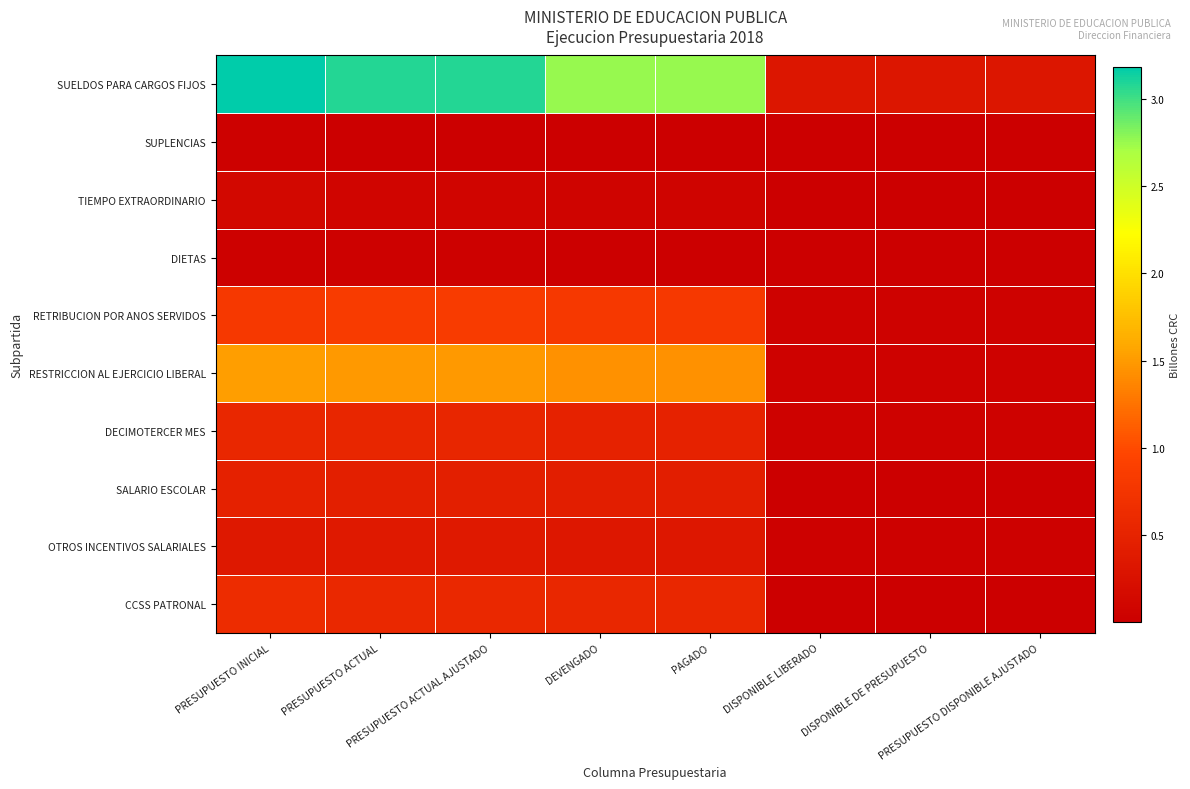

Reading left to right, what are all the values shown in this chart?

SUELDOS PARA CARGOS FIJOS: PRESUPUESTO INICIAL=3.2	PRESUPUESTO ACTUAL=3.1	PRESUPUESTO ACTUAL AJUSTADO=3.1	DEVENGADO=2.8	PAGADO=2.8	DISPONIBLE LIBERADO=0.3	DISPONIBLE DE PRESUPUESTO=0.3	PRESUPUESTO DISPONIBLE AJUSTADO=0.3
SUPLENCIAS: PRESUPUESTO INICIAL=0.0	PRESUPUESTO ACTUAL=0.0	PRESUPUESTO ACTUAL AJUSTADO=0.0	DEVENGADO=0.0	PAGADO=0.0	DISPONIBLE LIBERADO=0.0	DISPONIBLE DE PRESUPUESTO=0.0	PRESUPUESTO DISPONIBLE AJUSTADO=0.0
TIEMPO EXTRAORDINARIO: PRESUPUESTO INICIAL=0.1	PRESUPUESTO ACTUAL=0.1	PRESUPUESTO ACTUAL AJUSTADO=0.1	DEVENGADO=0.1	PAGADO=0.1	DISPONIBLE LIBERADO=0.0	DISPONIBLE DE PRESUPUESTO=0.0	PRESUPUESTO DISPONIBLE AJUSTADO=0.0
DIETAS: PRESUPUESTO INICIAL=0.0	PRESUPUESTO ACTUAL=0.0	PRESUPUESTO ACTUAL AJUSTADO=0.0	DEVENGADO=0.0	PAGADO=0.0	DISPONIBLE LIBERADO=0.0	DISPONIBLE DE PRESUPUESTO=0.0	PRESUPUESTO DISPONIBLE AJUSTADO=0.0
RETRIBUCION POR ANOS SERVIDOS: PRESUPUESTO INICIAL=0.8	PRESUPUESTO ACTUAL=0.8	PRESUPUESTO ACTUAL AJUSTADO=0.8	DEVENGADO=0.8	PAGADO=0.8	DISPONIBLE LIBERADO=0.1	DISPONIBLE DE PRESUPUESTO=0.1	PRESUPUESTO DISPONIBLE AJUSTADO=0.1
RESTRICCION AL EJERCICIO LIBERAL: PRESUPUESTO INICIAL=1.5	PRESUPUESTO ACTUAL=1.5	PRESUPUESTO ACTUAL AJUSTADO=1.5	DEVENGADO=1.4	PAGADO=1.4	DISPONIBLE LIBERADO=0.1	DISPONIBLE DE PRESUPUESTO=0.1	PRESUPUESTO DISPONIBLE AJUSTADO=0.1
DECIMOTERCER MES: PRESUPUESTO INICIAL=0.6	PRESUPUESTO ACTUAL=0.5	PRESUPUESTO ACTUAL AJUSTADO=0.5	DEVENGADO=0.5	PAGADO=0.5	DISPONIBLE LIBERADO=0.1	DISPONIBLE DE PRESUPUESTO=0.1	PRESUPUESTO DISPONIBLE AJUSTADO=0.1
SALARIO ESCOLAR: PRESUPUESTO INICIAL=0.5	PRESUPUESTO ACTUAL=0.4	PRESUPUESTO ACTUAL AJUSTADO=0.4	DEVENGADO=0.4	PAGADO=0.4	DISPONIBLE LIBERADO=0.0	DISPONIBLE DE PRESUPUESTO=0.0	PRESUPUESTO DISPONIBLE AJUSTADO=0.0
OTROS INCENTIVOS SALARIALES: PRESUPUESTO INICIAL=0.3	PRESUPUESTO ACTUAL=0.4	PRESUPUESTO ACTUAL AJUSTADO=0.4	DEVENGADO=0.3	PAGADO=0.3	DISPONIBLE LIBERADO=0.0	DISPONIBLE DE PRESUPUESTO=0.0	PRESUPUESTO DISPONIBLE AJUSTADO=0.0
CCSS PATRONAL: PRESUPUESTO INICIAL=0.6	PRESUPUESTO ACTUAL=0.6	PRESUPUESTO ACTUAL AJUSTADO=0.6	DEVENGADO=0.6	PAGADO=0.6	DISPONIBLE LIBERADO=0.0	DISPONIBLE DE PRESUPUESTO=0.0	PRESUPUESTO DISPONIBLE AJUSTADO=0.0